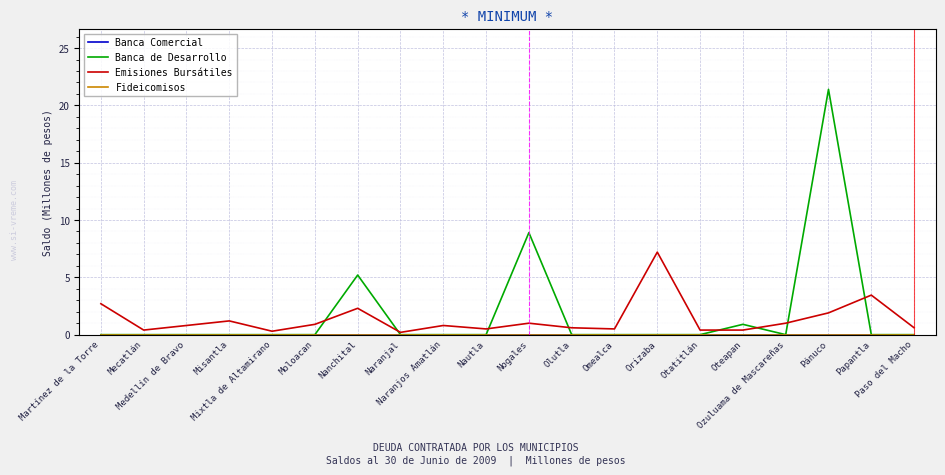

List the series in order of their peak value, highest first.

Banca de Desarrollo, Emisiones Bursátiles, Banca Comercial, Fideicomisos